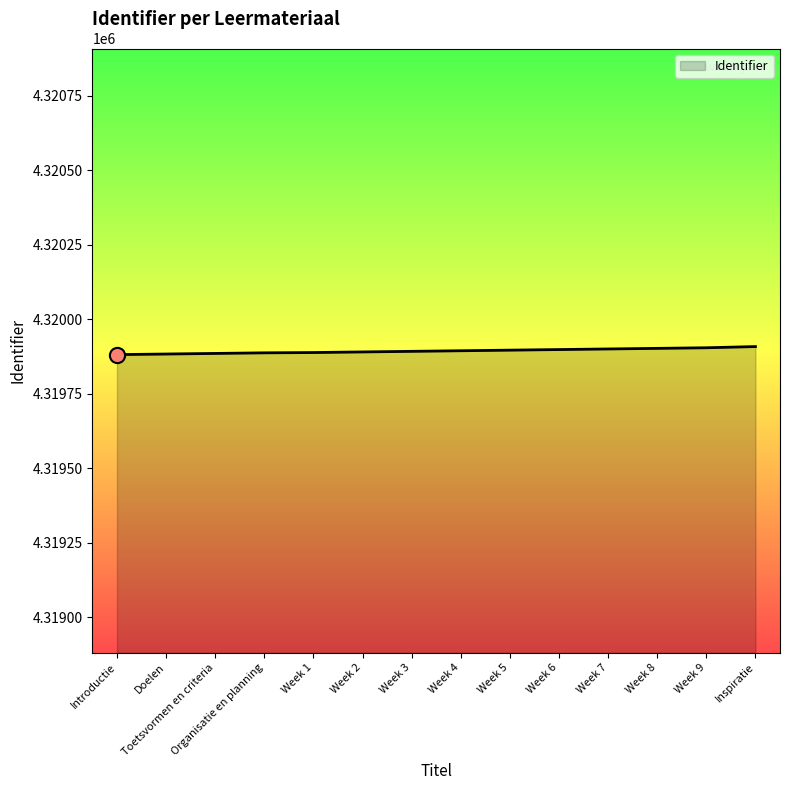

What is the change in value from Introductie to Week 2?

+9